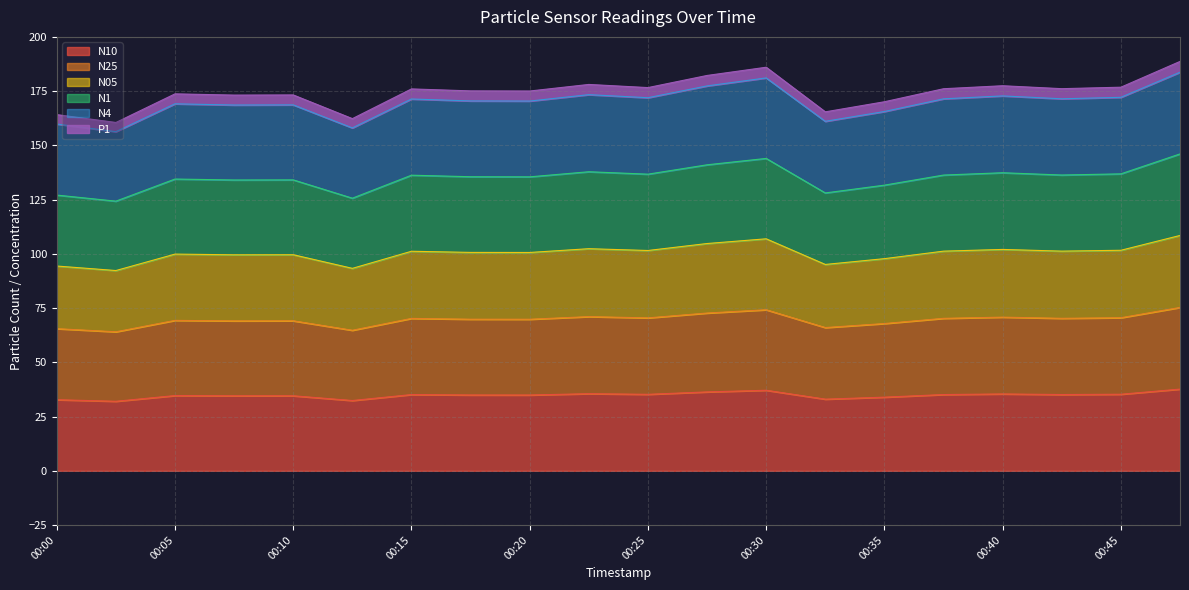

Does the chart display data point markers on the line(s)?

No